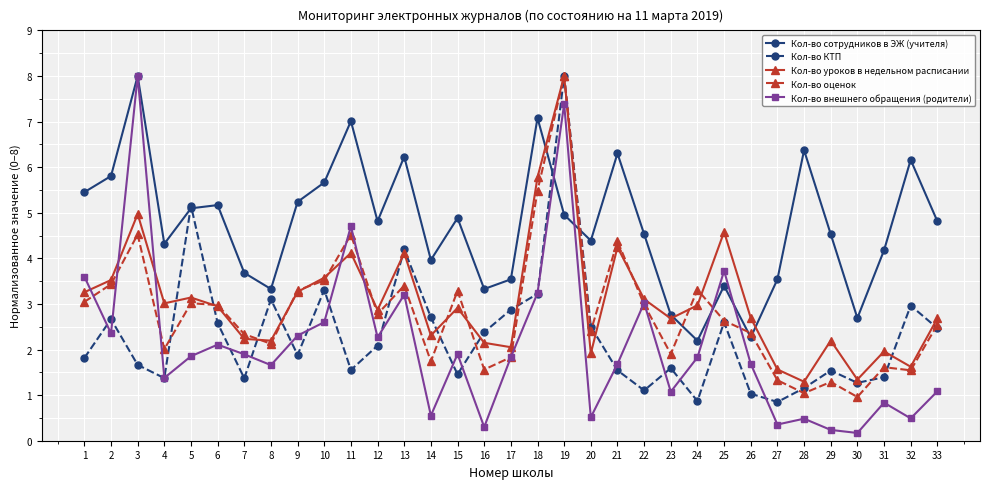

What is the total value across all series at 12?

14.8